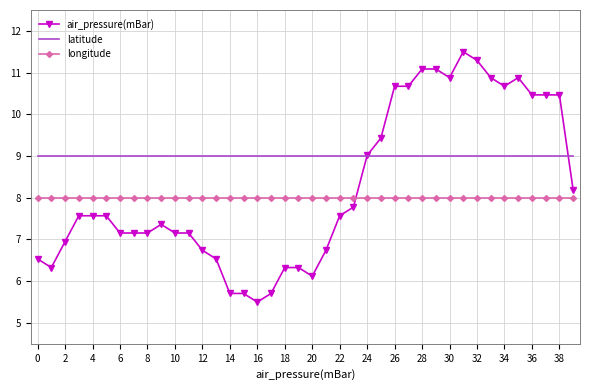

What is the sum of all latitude values?

360.0